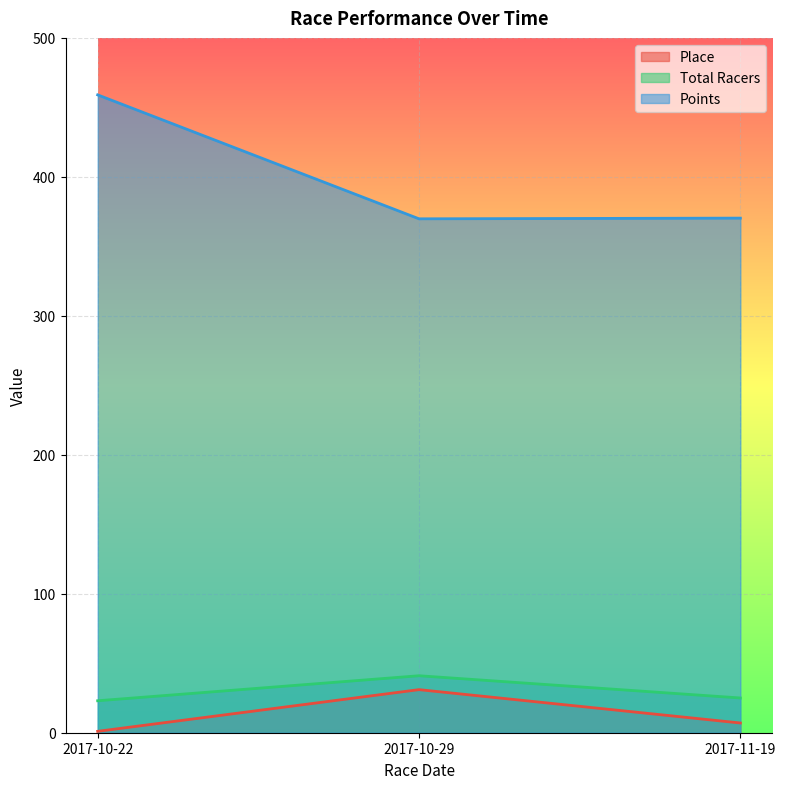

Where is Points nearest to the value 414?

2017-11-19